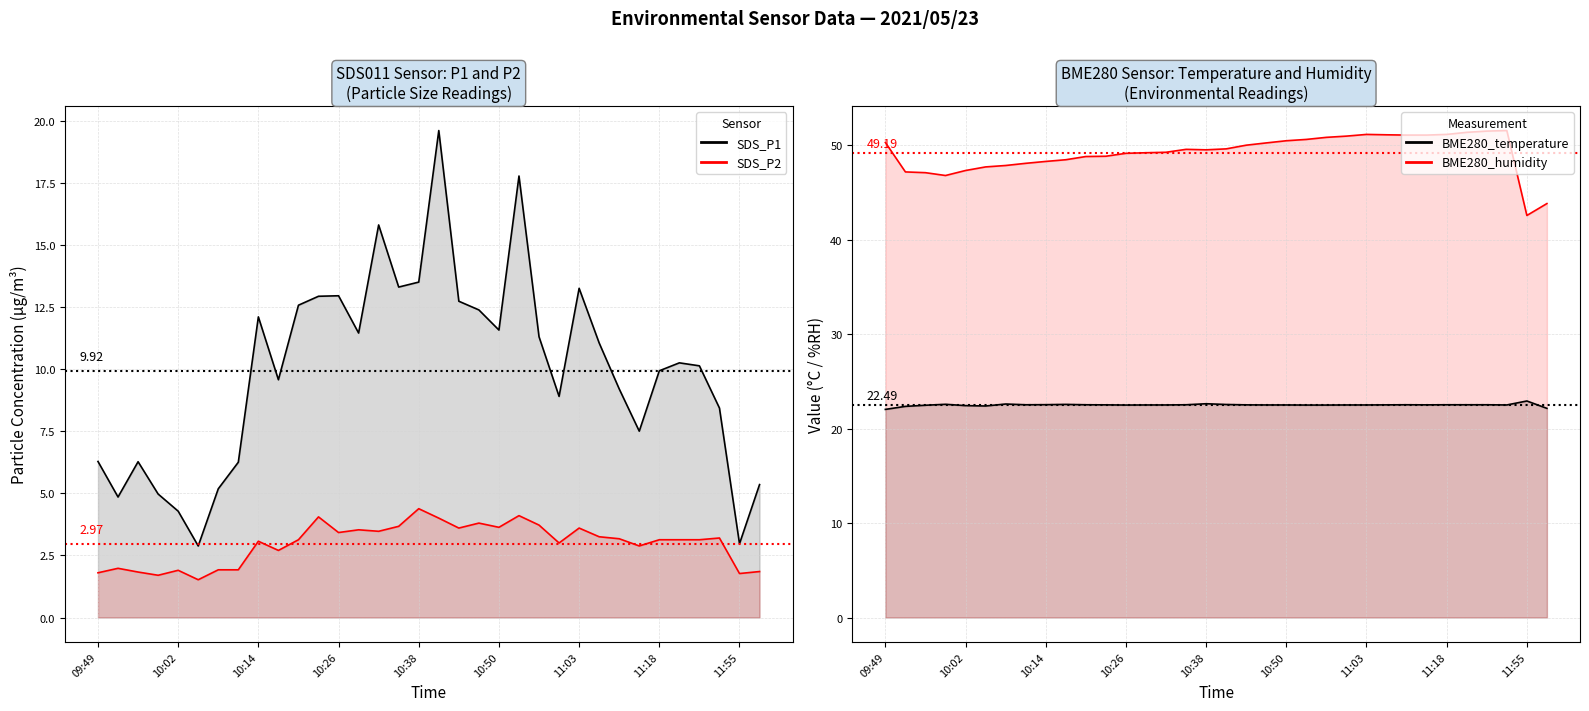

How many series are shown in this chart?

4